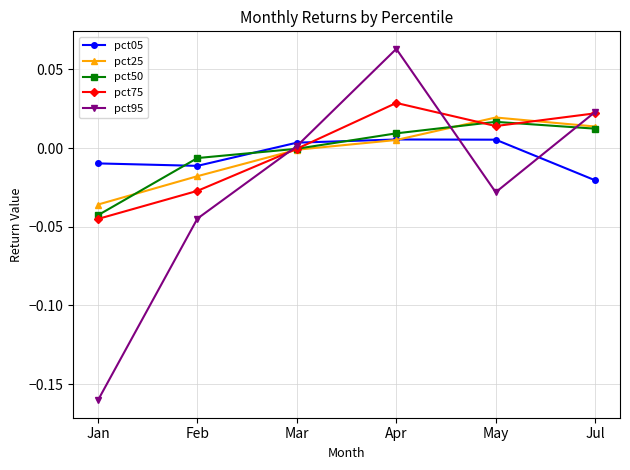

Which series has the widest spread of values?

pct95